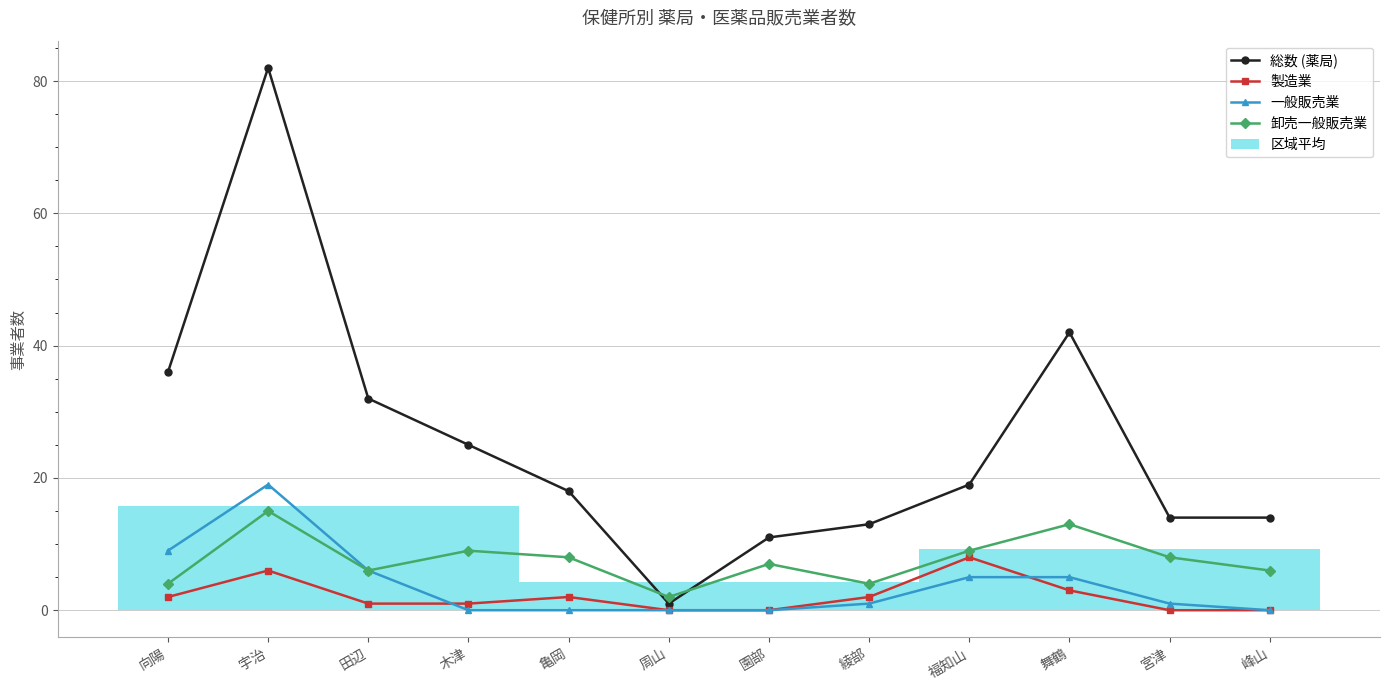

The 一般販売業 series shows 6 at 田辺. True or false?

True